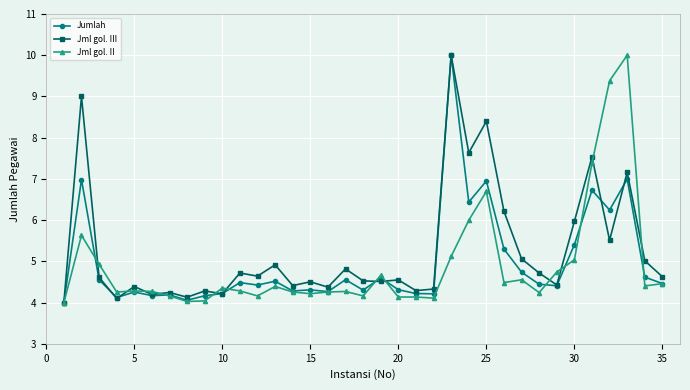

What is the value of the Jml gol. III point at the 34th from the left?

5.0